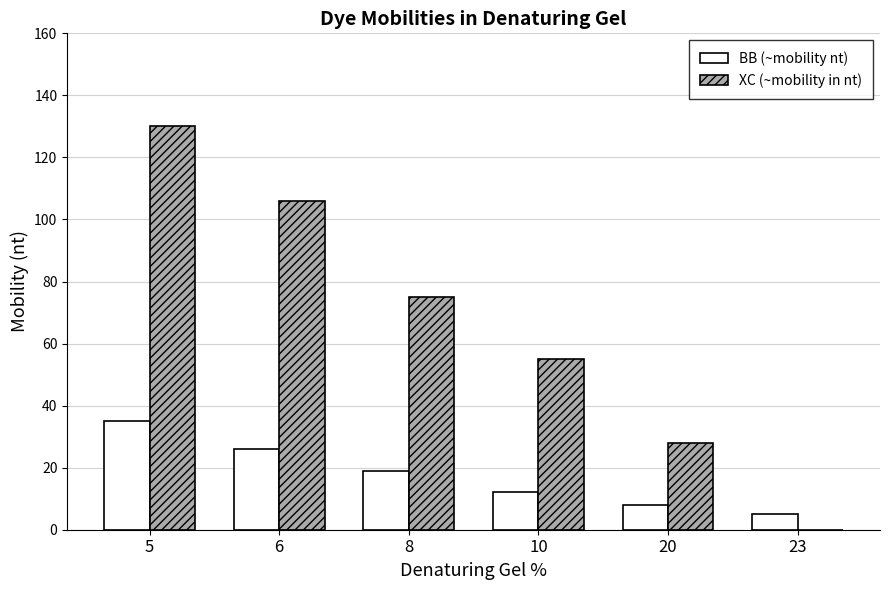

Are the bars horizontal?

No